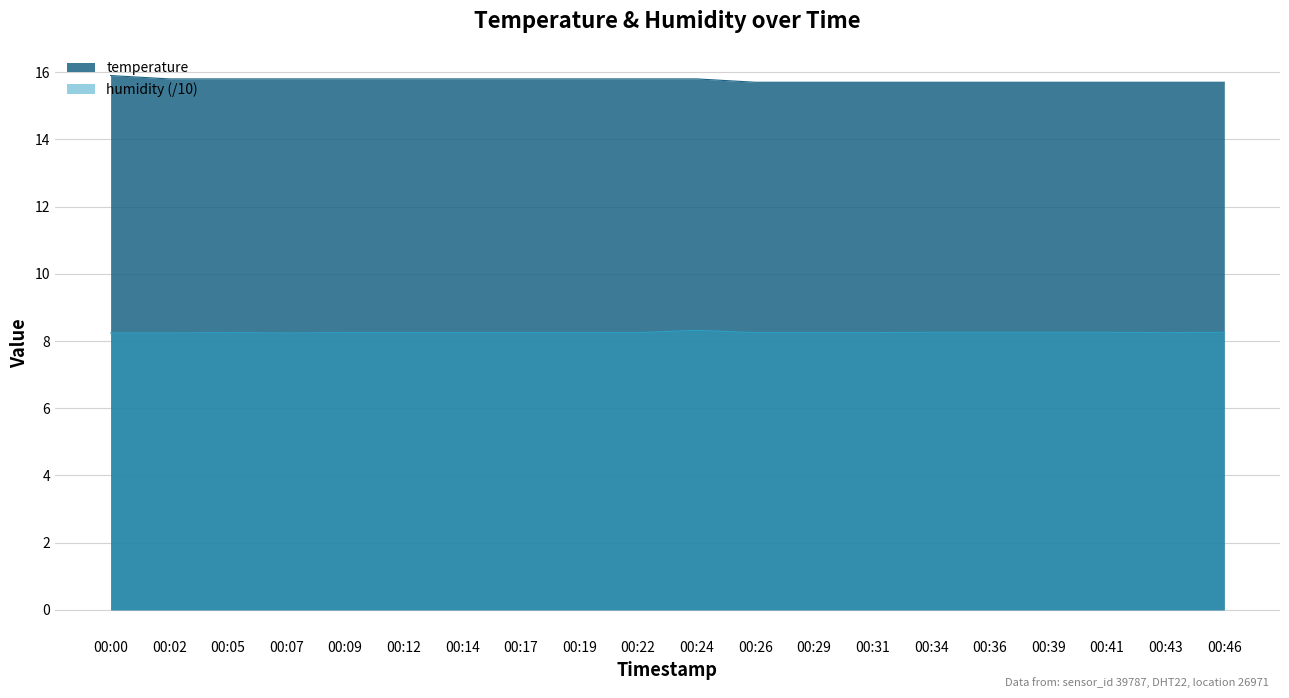

At which category is the sum across all series the highest?

00:00